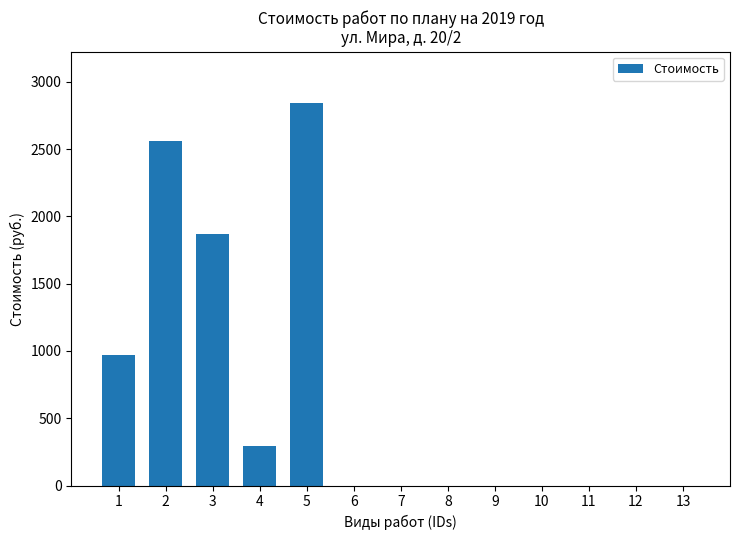

What is the change in value from 2 to 7?

-2561.1